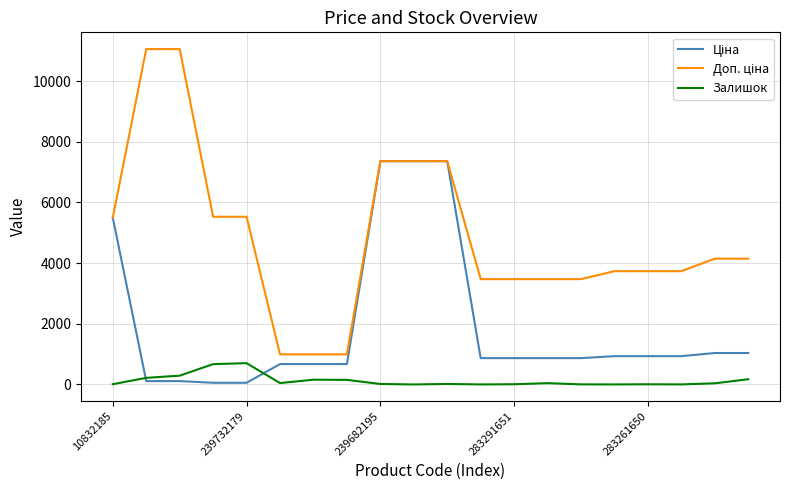

What is the highest value of the Залишок series?

702.0